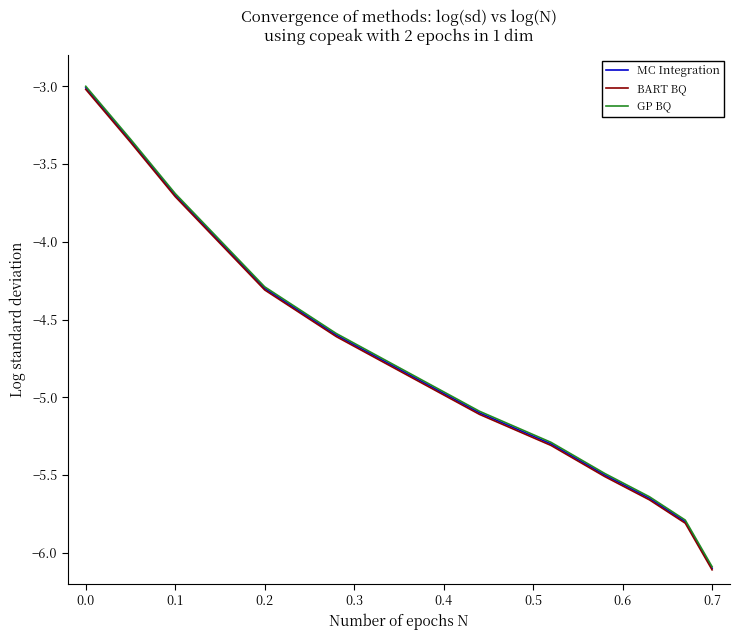

What is the lowest value of the MC Integration series?

-6.1